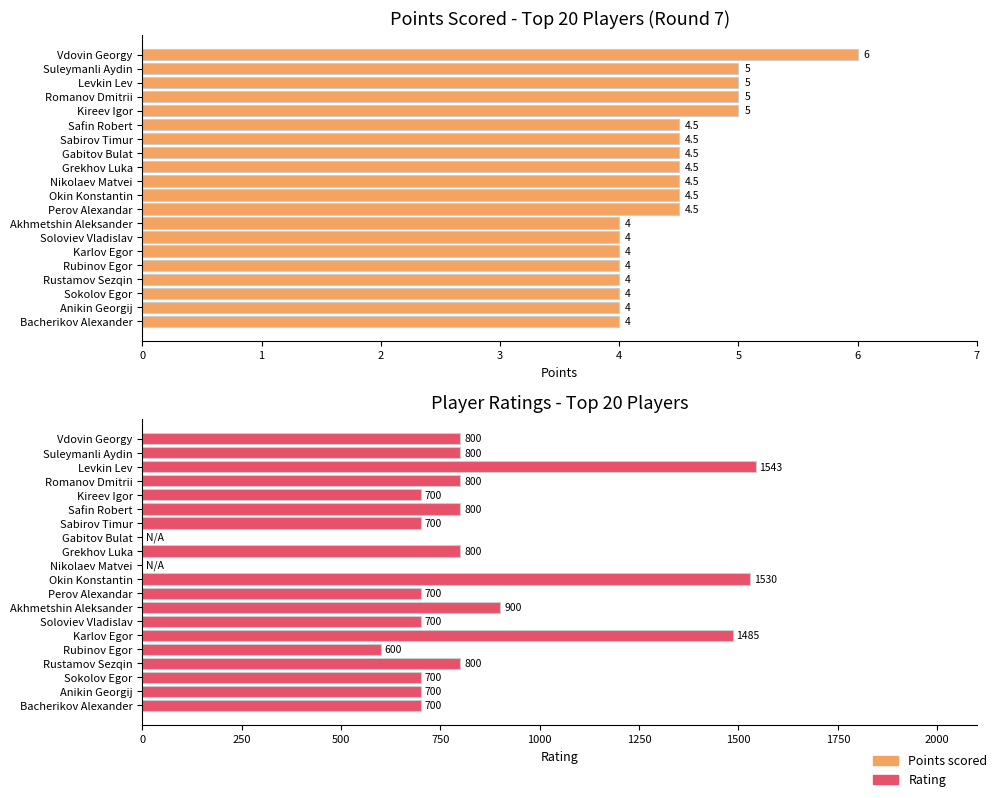

Is the value of Rating at Suleymanli Aydin greater than the value of Points scored at Gabitov Bulat?

Yes